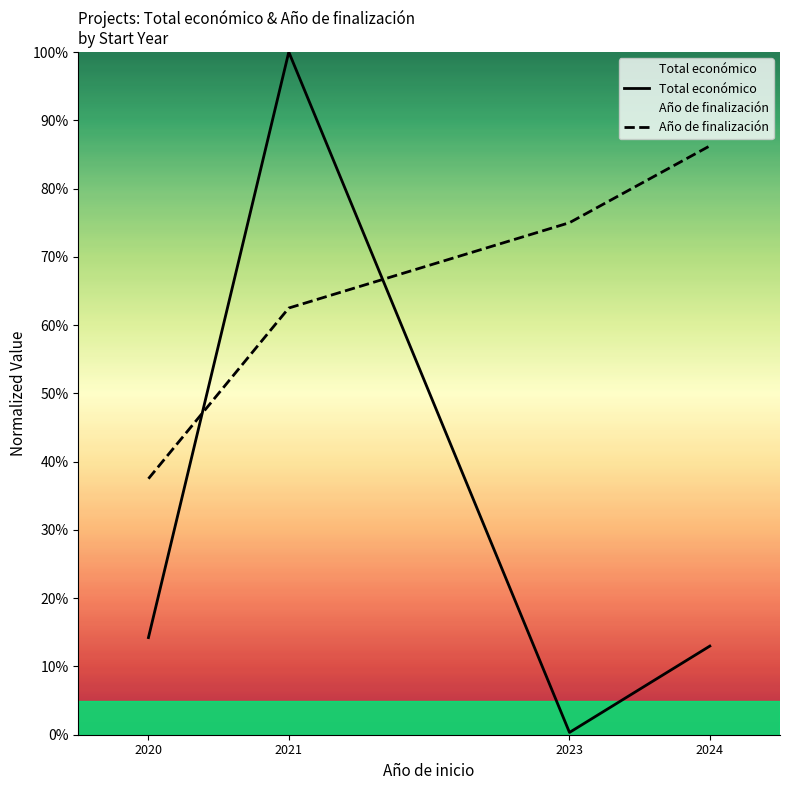

What are all the series names shown in the legend?

Total económico, Año de finalización